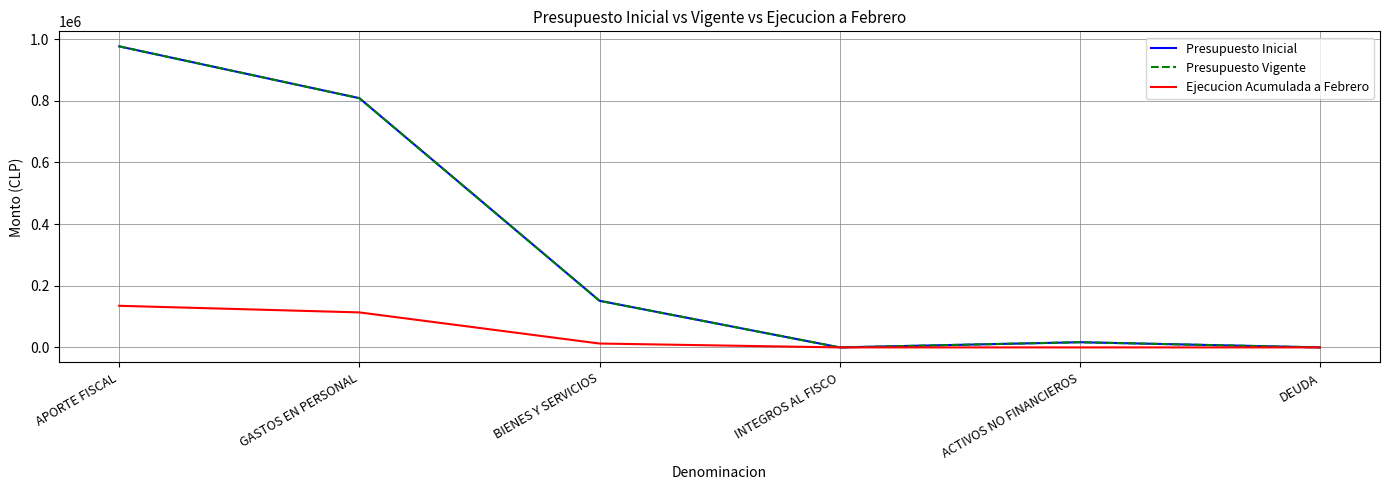

At which label is Ejecucion Acumulada a Febrero closest to 67491?

GASTOS EN PERSONAL